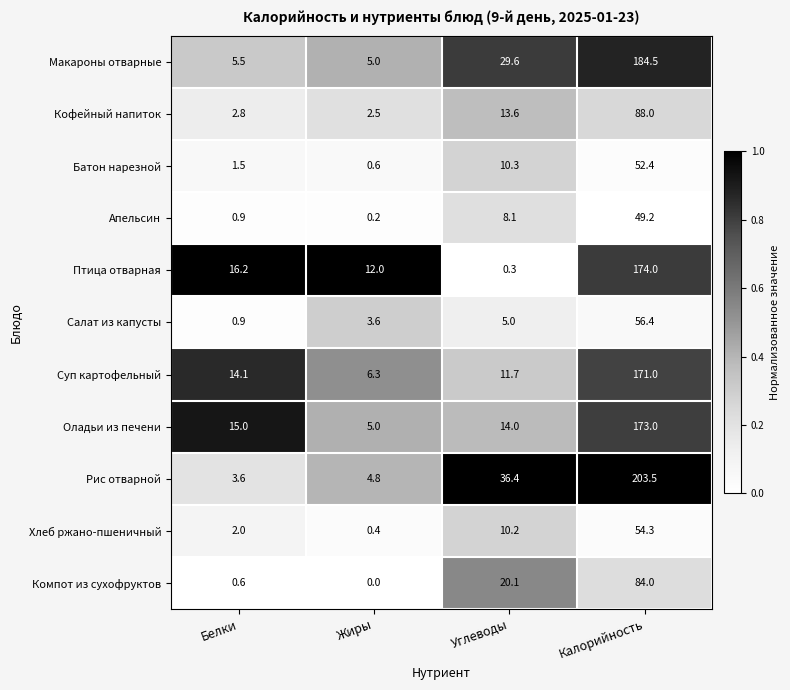

What is the difference between the second highest and minimum values in the Птица отварная series?

15.9